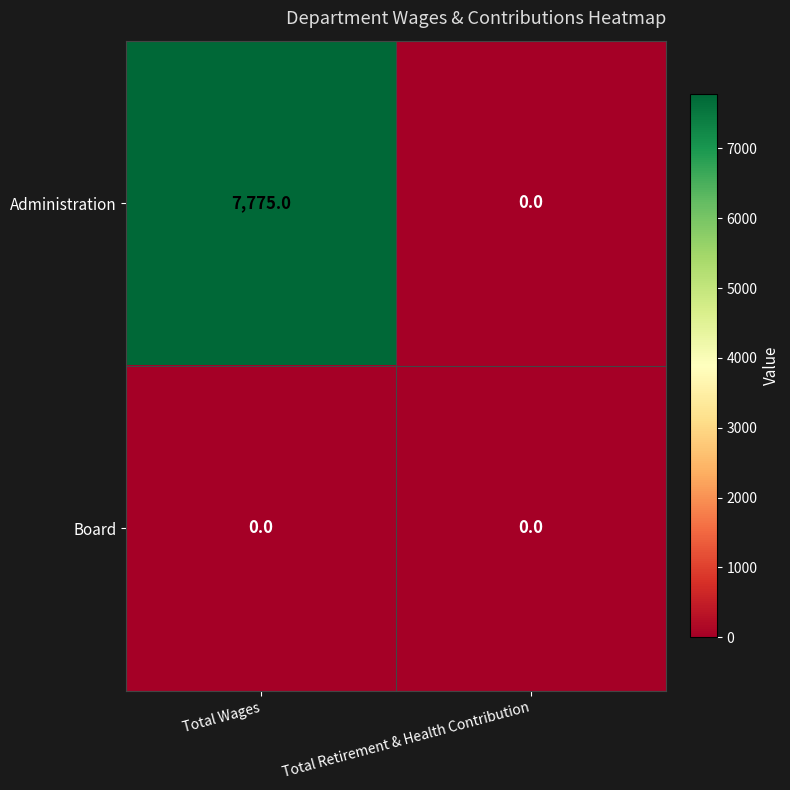

What is the sum of the Administration values at Total Retirement & Health Contribution and Total Wages?

7775